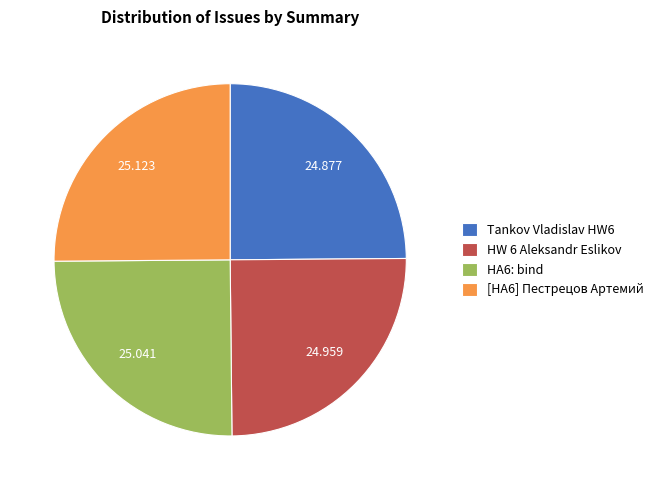

Does [HA6] Пестрецов Артемий account for over 50% of the chart?

No